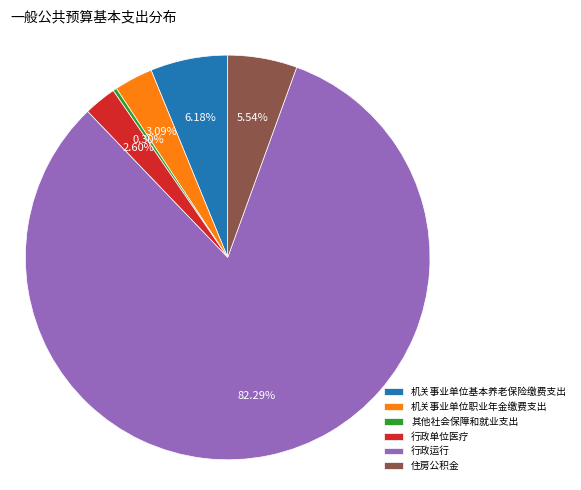

To the nearest percent, what is the average slice percentage?

17%